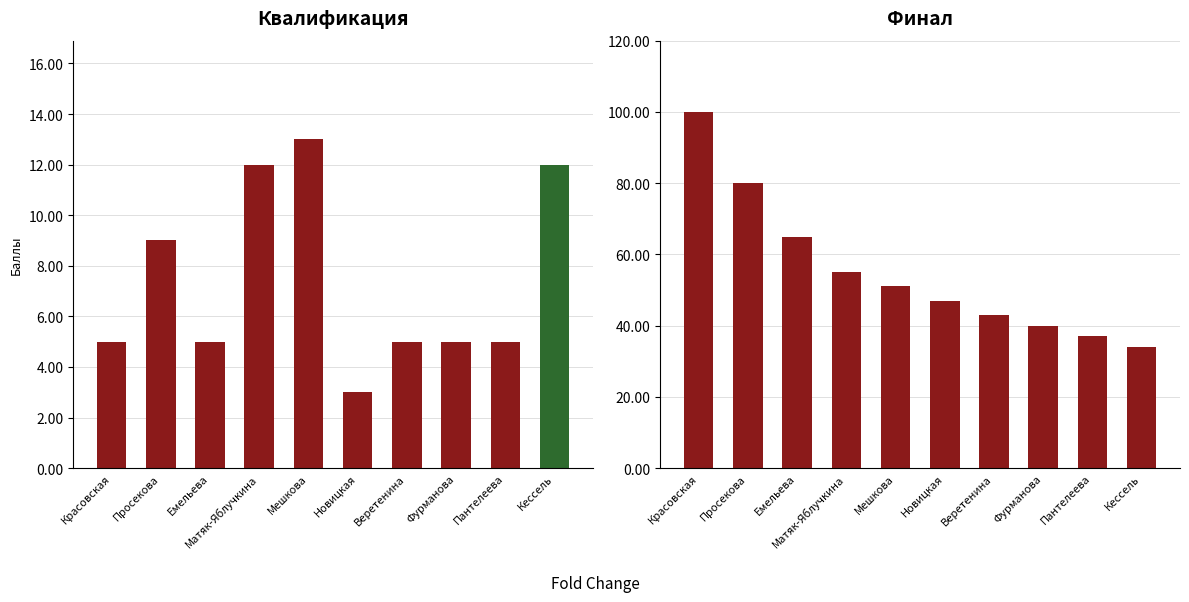

Reading right to left, list all the values displayed in this chart.

Qualification: 12	5	5	5	3	13	12	5	9	5
Final Score: 34	37	40	43	47	51	55	65	80	100